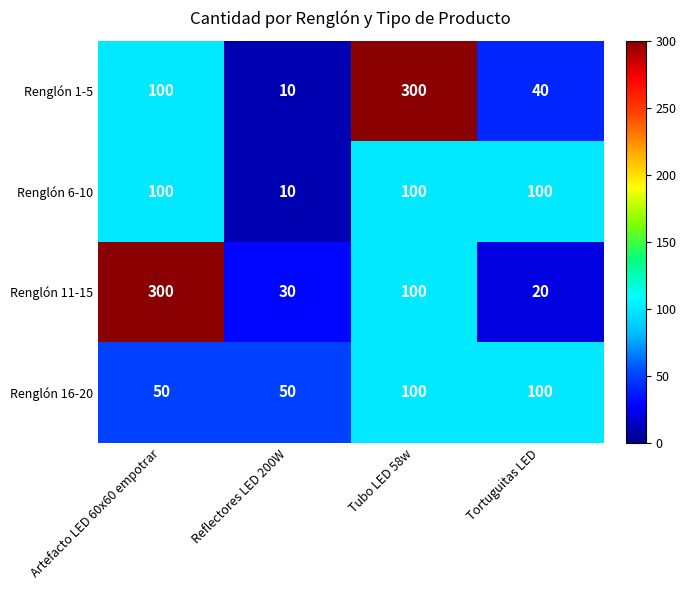

What is the sum of all Renglón 11-15 values?

450